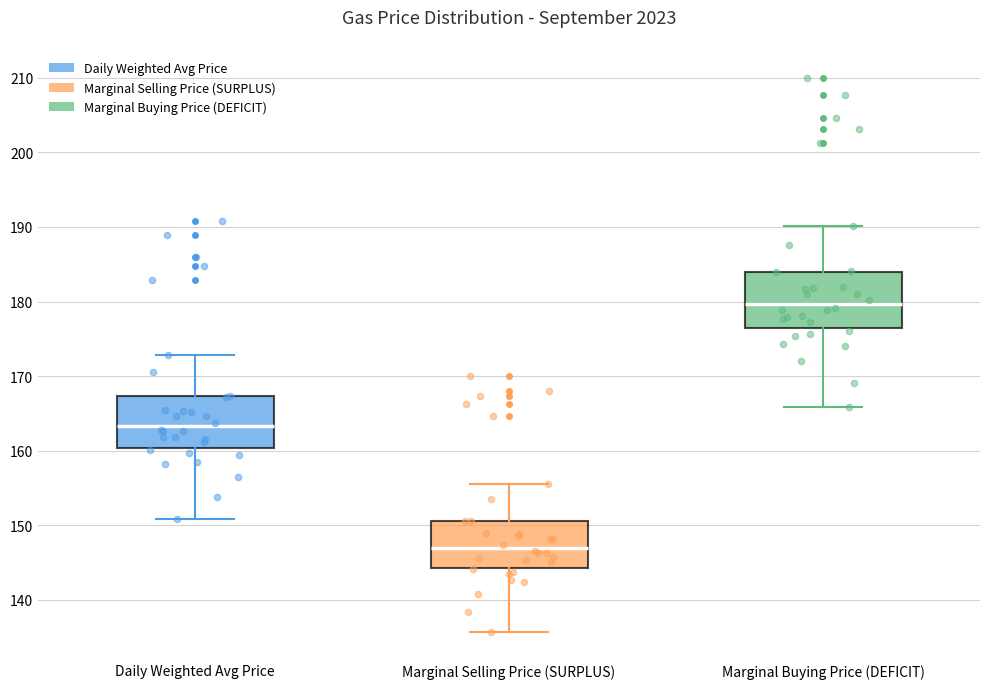

Reading left to right, transcribe this box plot: for each box, give where its median line is, the range the box spans, and where its two whiskers end, as read against the y-axis. The values are not printed on the chart, so give them approximately, as read against the axis.

Daily Weighted Avg Price: median 163, box 160 to 167, whiskers 151 to 173
Marginal Selling Price (SURPLUS): median 147, box 144 to 151, whiskers 136 to 156
Marginal Buying Price (DEFICIT): median 180, box 176 to 184, whiskers 166 to 190